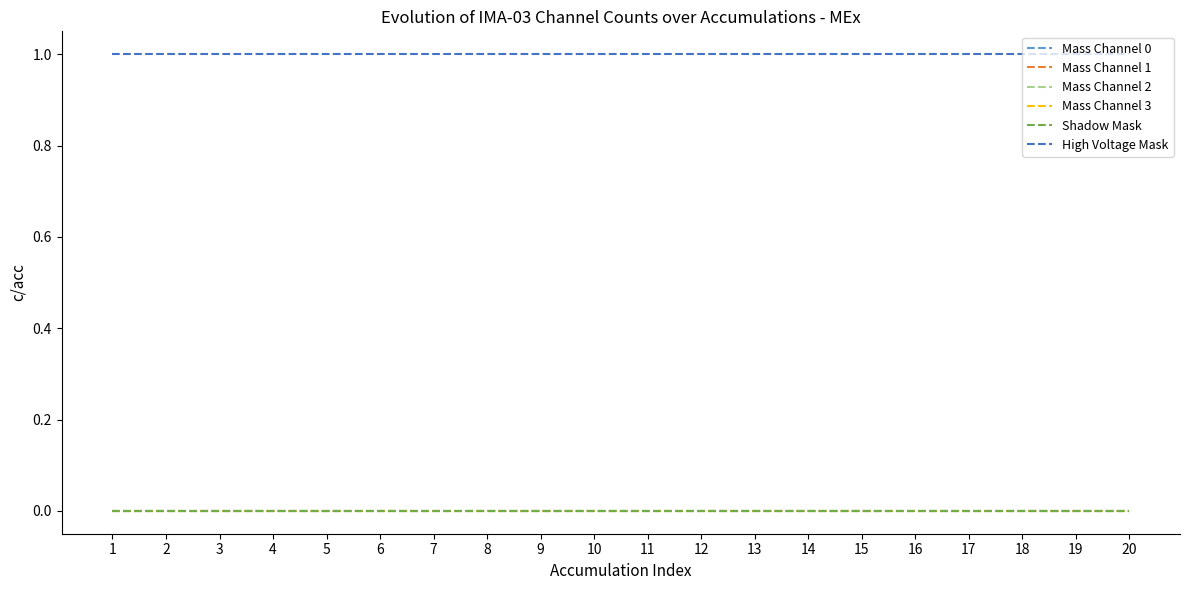

Does the chart have visible grid lines?

No